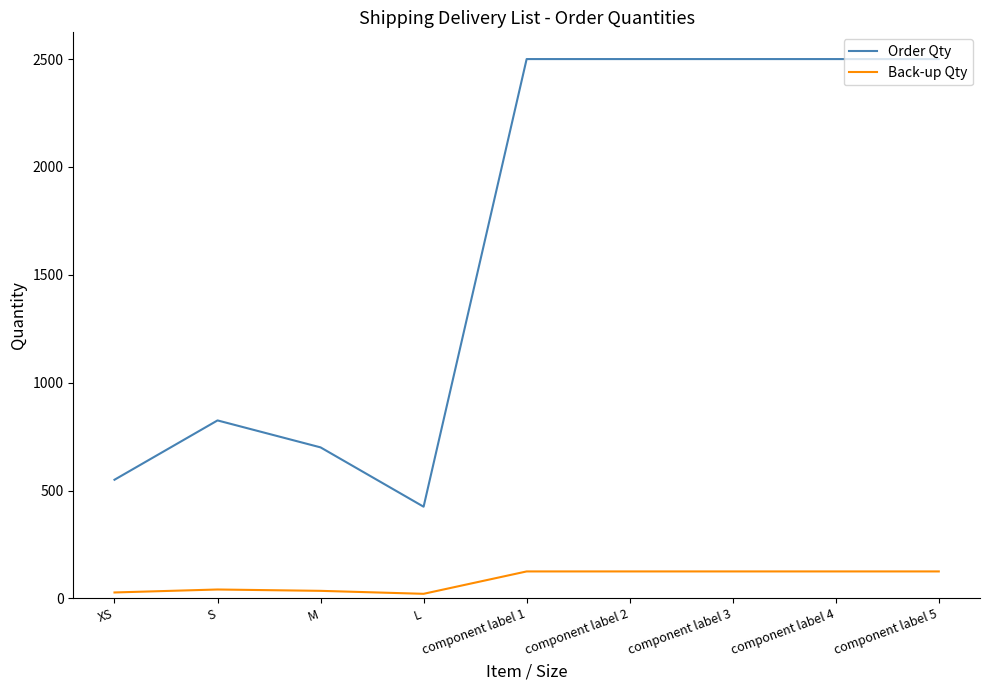

List the series in order of their peak value, lowest first.

Back-up Qty, Order Qty